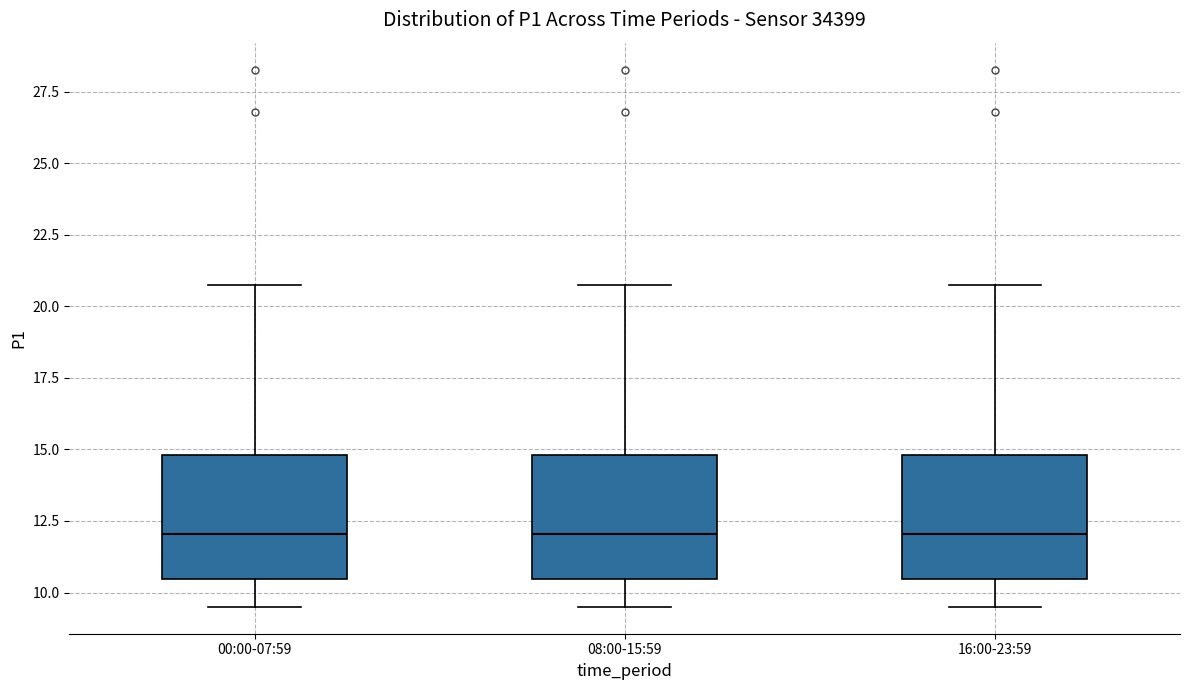

Where is the upper edge of the box for 00:00-07:59 on the y-axis? The values are not printed on the chart, so give them approximately, as read against the axis.

15.0